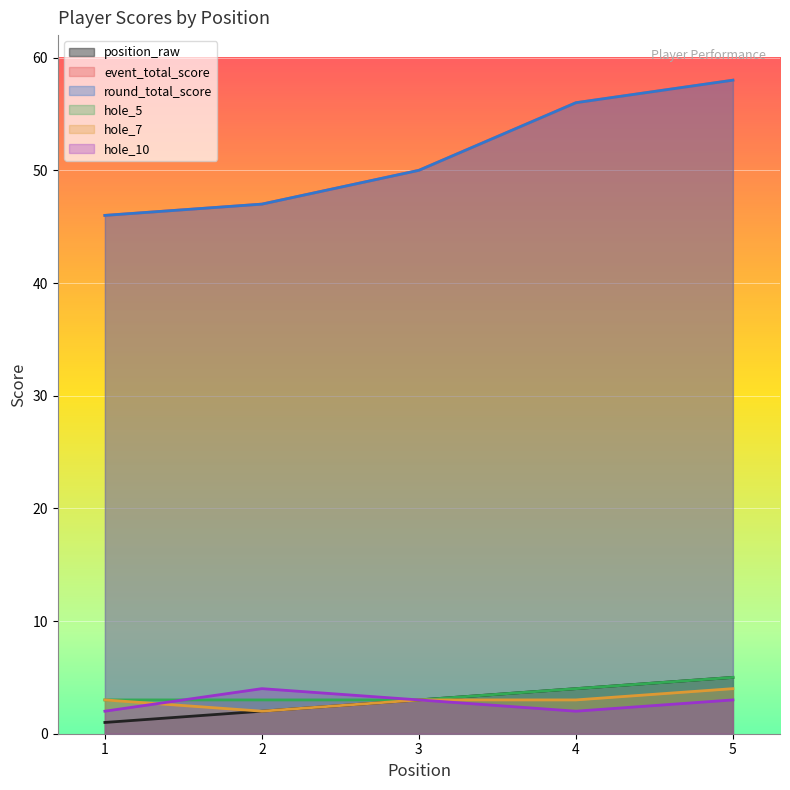

What is the sum of the round_total_score values at 3 and 5?

108